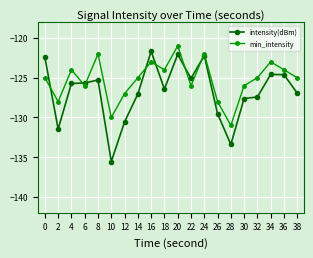

What is the sum of the min_intensity values at 38 and 8?

-247.0